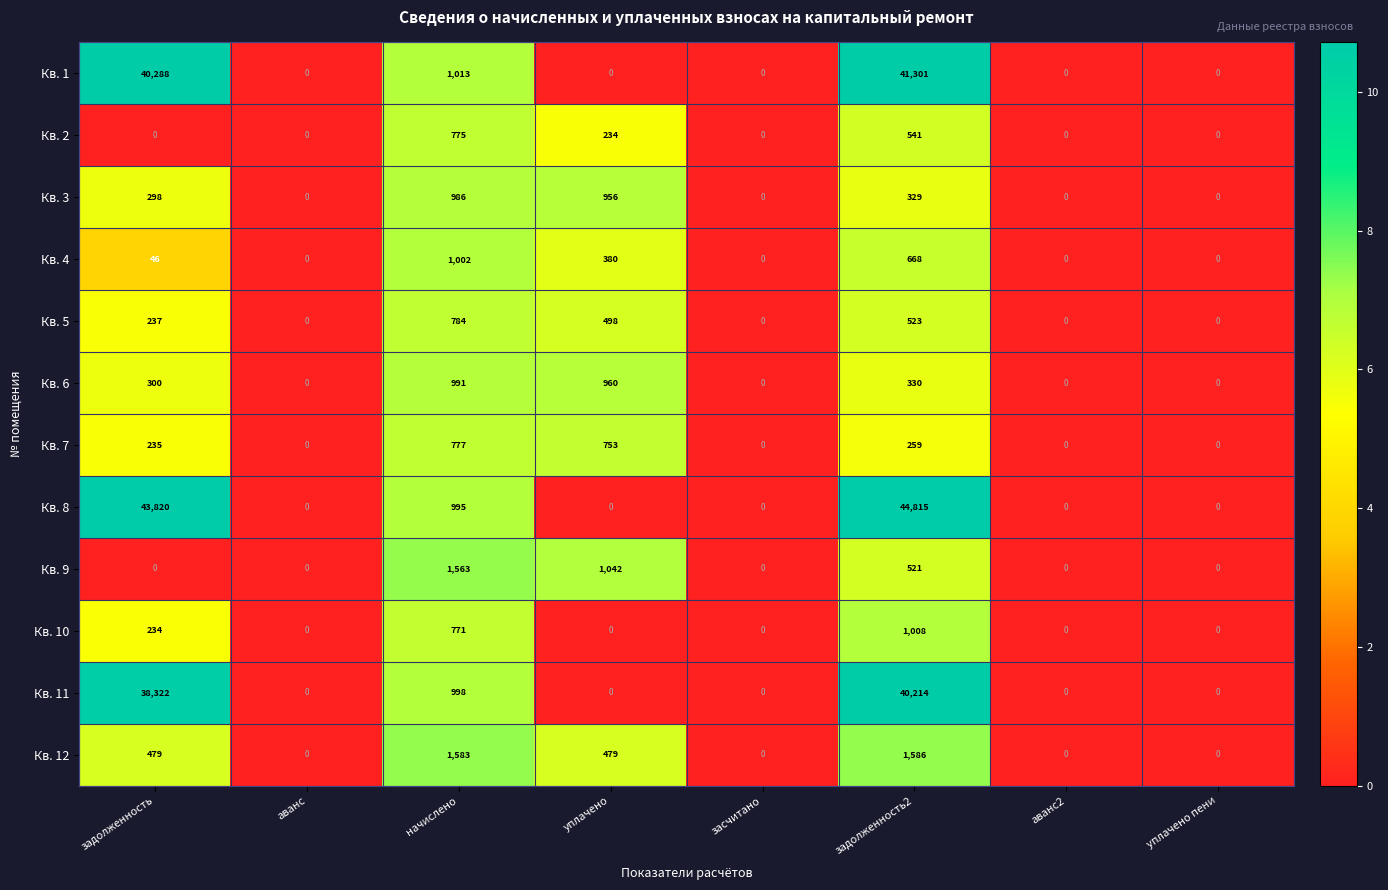

What is the spread (max minus min) of values at задолженность?

43820